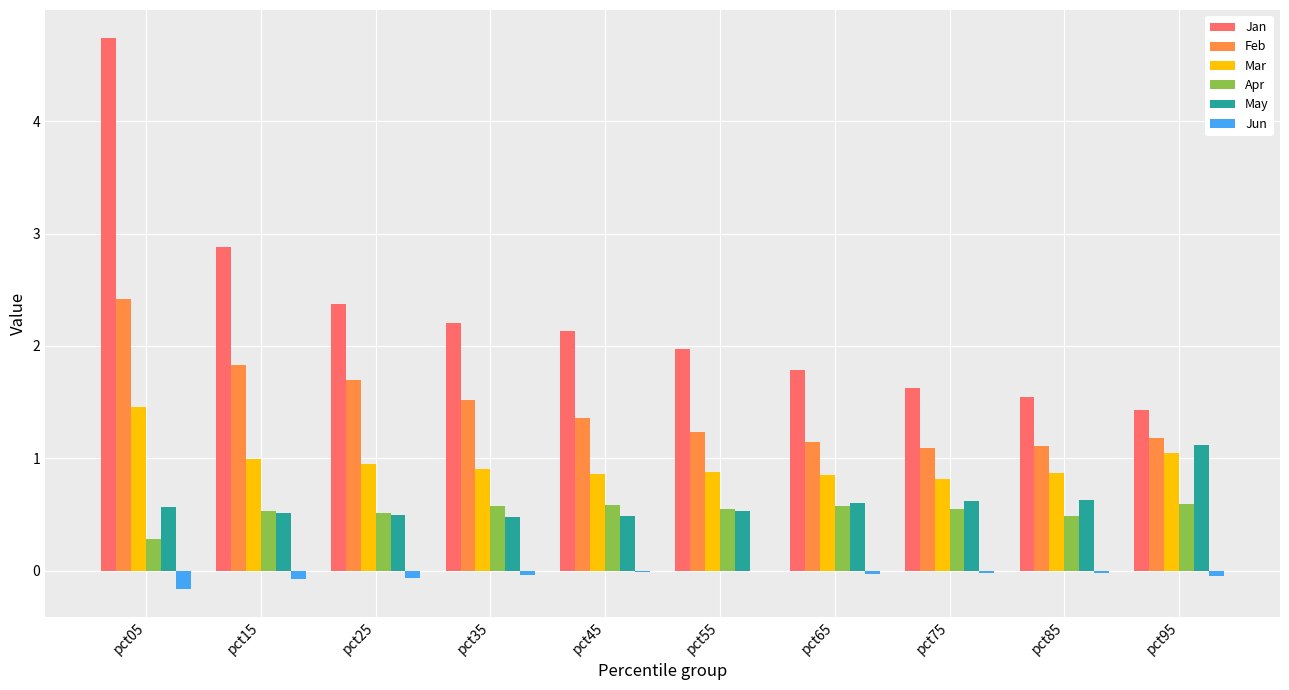

Which series changed the most between pct05 and pct25?

Jan